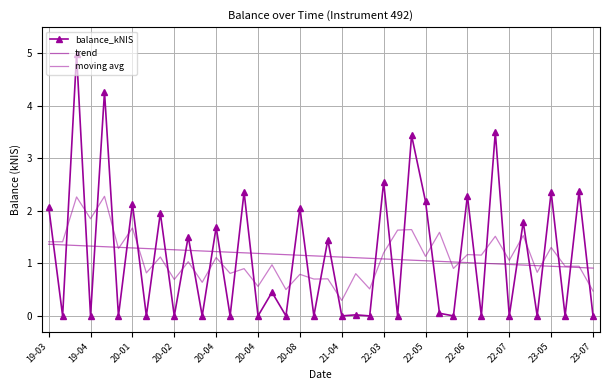

Which series has the largest total across all categories?

balance_kNIS